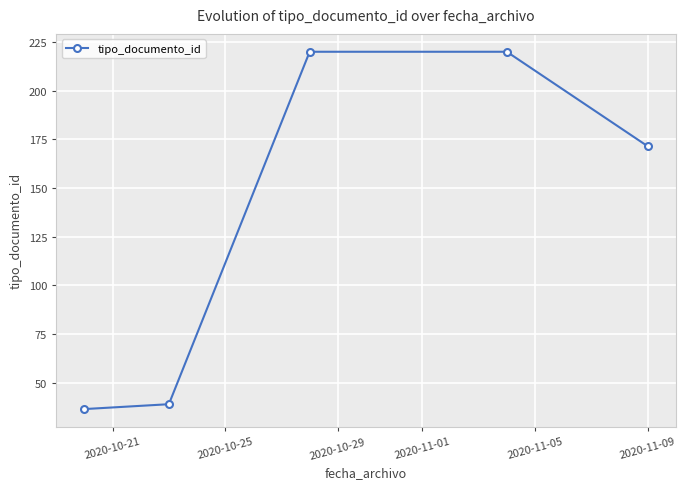

What is the value of the 1st point from the left?

36.5